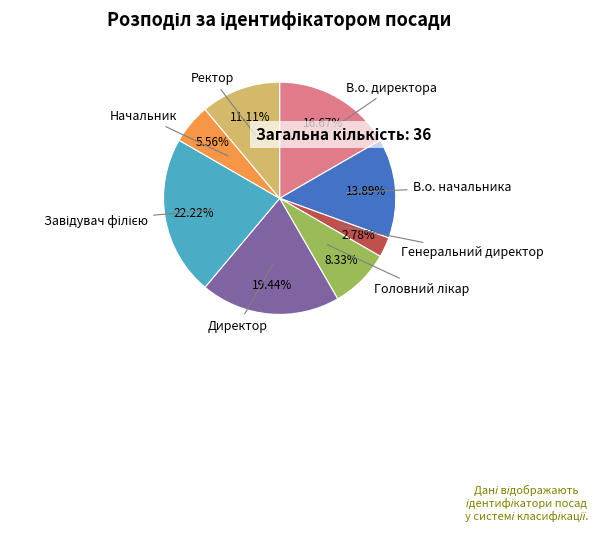

To the nearest percent, what is the difference between the В.о. директора and Генеральний директор slice percentages?

14%